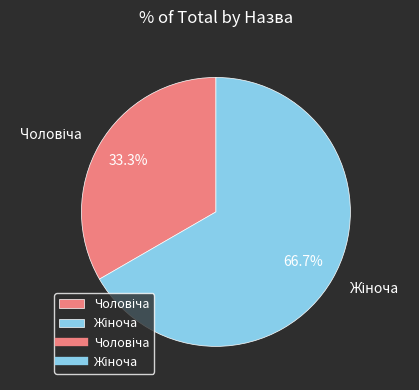

Does any single category account for the majority?

Yes